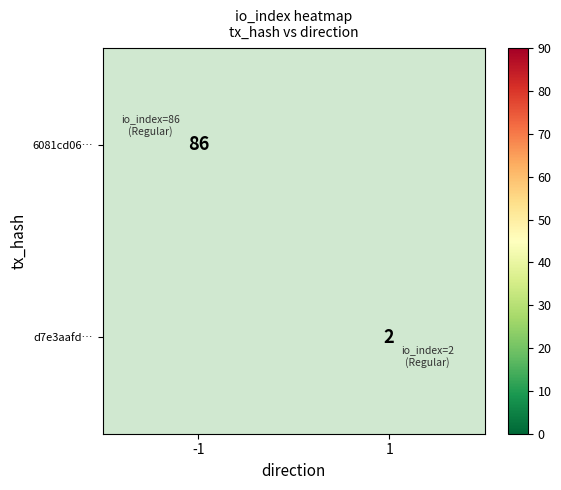

True or false: 6081cd06… has a value of 127 at -1.

False